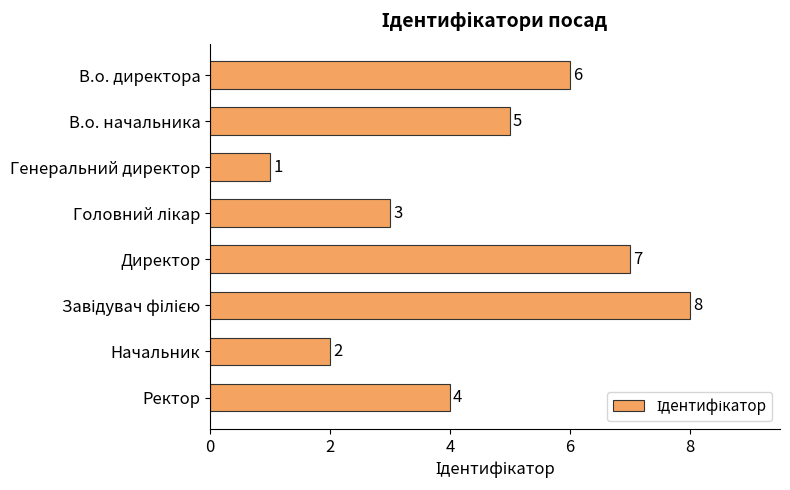

Where is the data nearest to the value 4?

Ректор